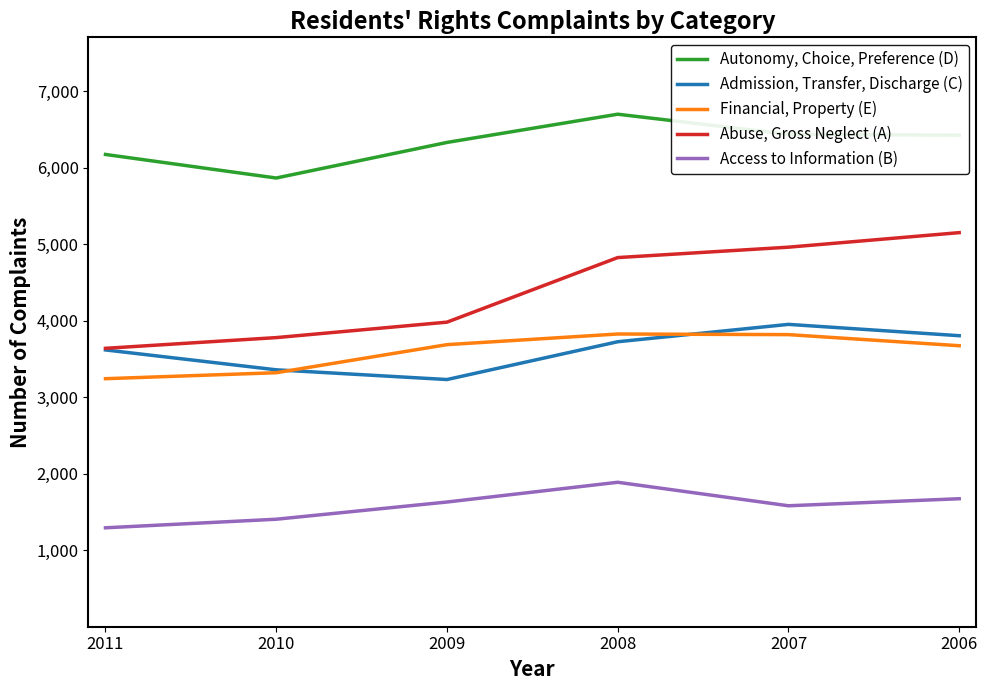

Rank the series at 2009 from highest to lowest value.

Autonomy, Choice, Preference (D), Abuse, Gross Neglect (A), Financial, Property (E), Admission, Transfer, Discharge (C), Access to Information (B)